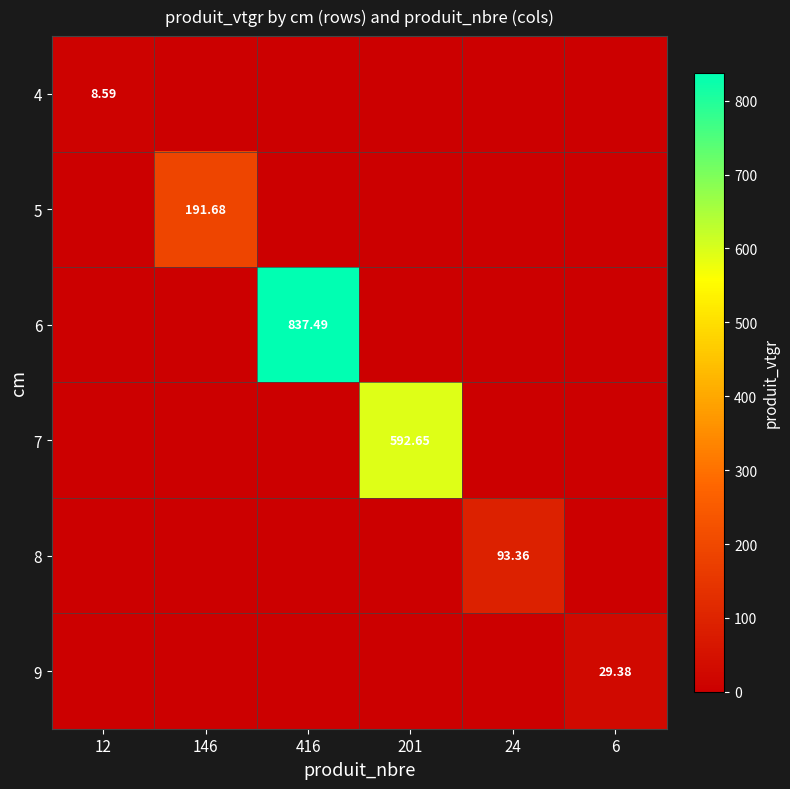

Is the value of 5 at 201 greater than the value of 6 at 416?

No